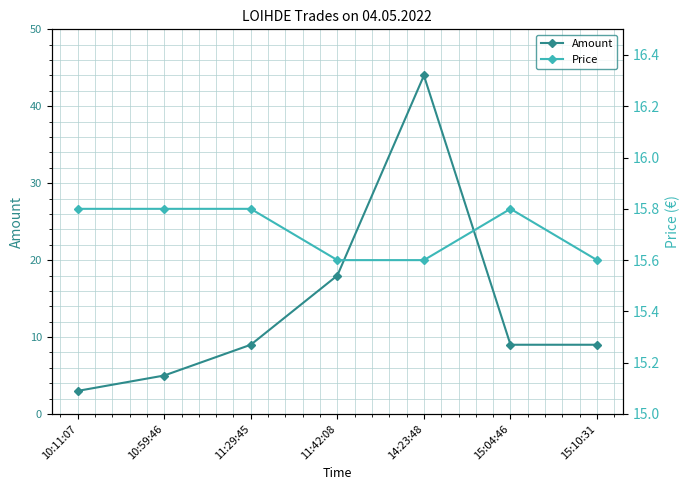

What is the difference between the highest and lowest values at 11:29:45?

6.8